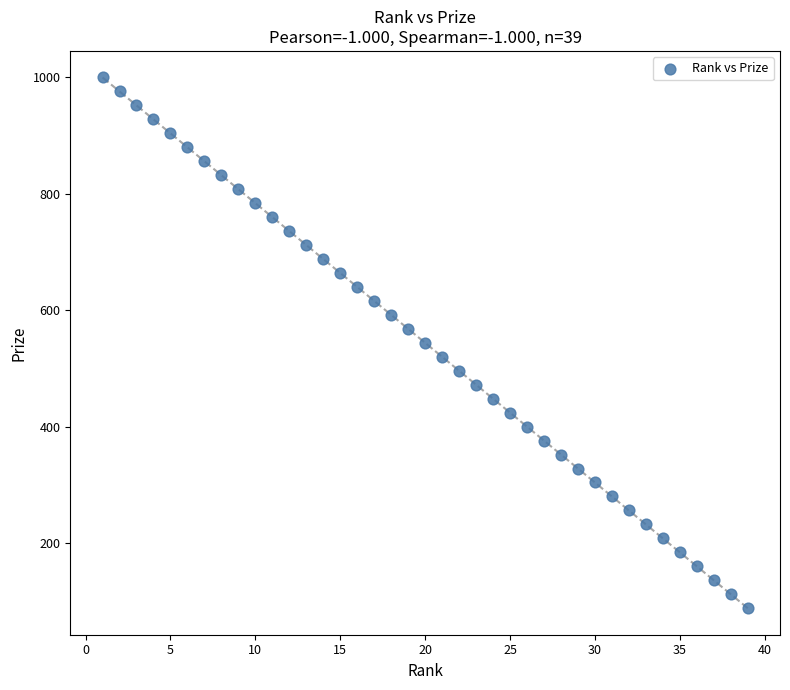

What is the range of Y values (max minus min)?

912